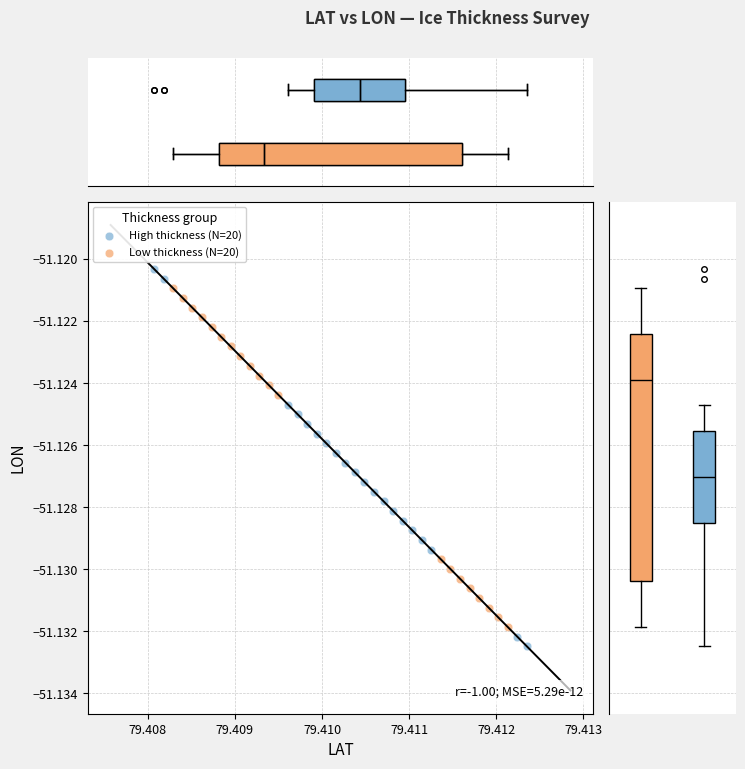

Which series has the largest Y range (max minus min)?

High thickness (N=20)